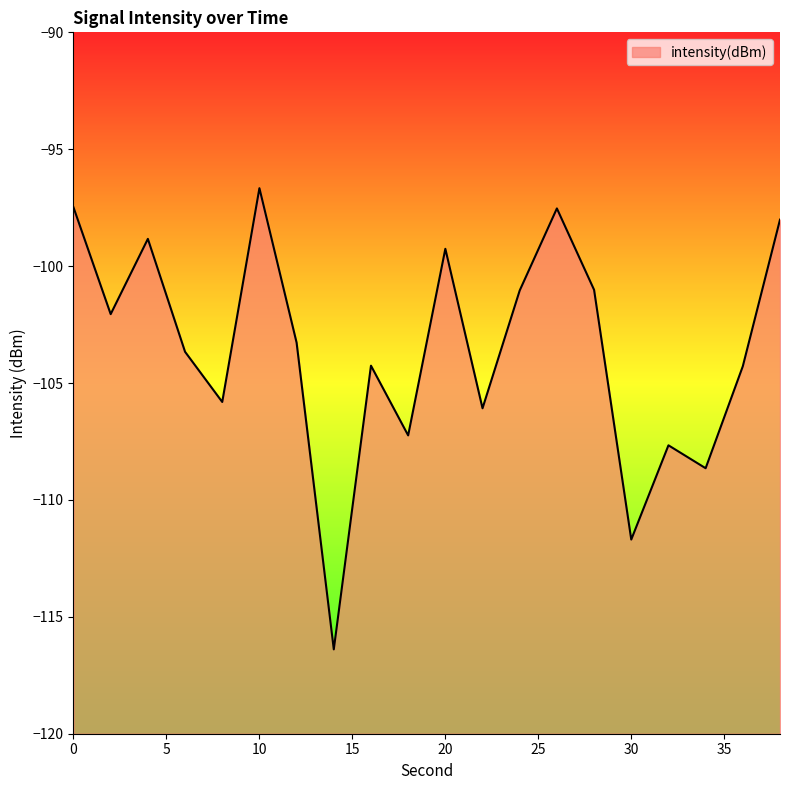

Rank the categories by value from highest to lowest.

10, 0, 26, 38, 4, 20, 28, 24, 2, 12, 6, 16, 36, 8, 22, 18, 32, 34, 30, 14